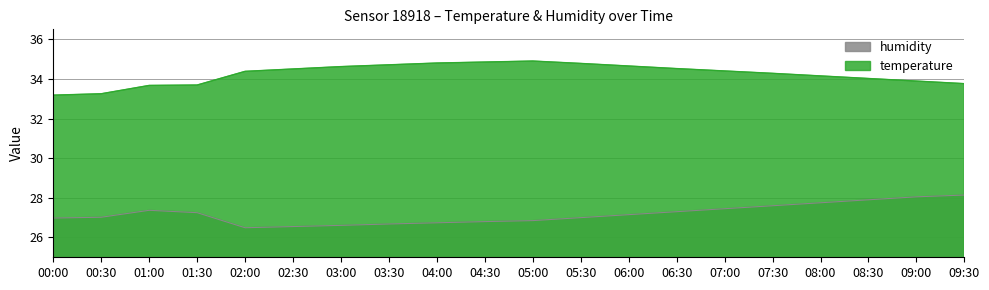

What is the greatest value displayed?

34.9